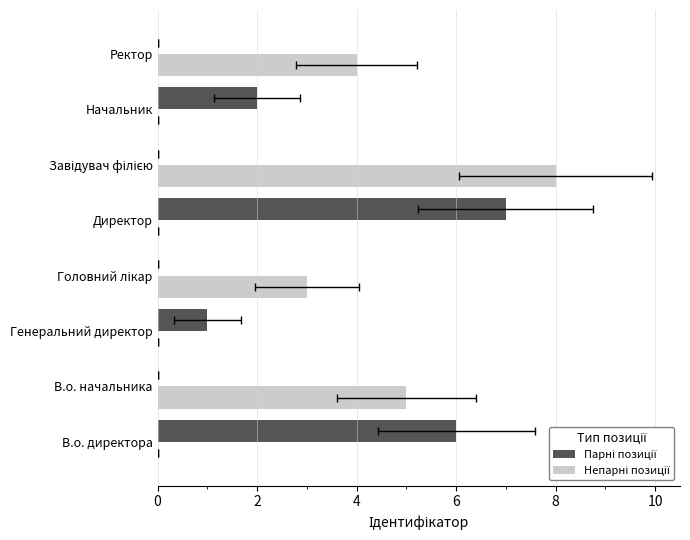

Reading right to left, list all the values displayed in this chart.

Парні позиції: 0	2	0	7	0	1	0	6
Непарні позиції: 4	0	8	0	3	0	5	0